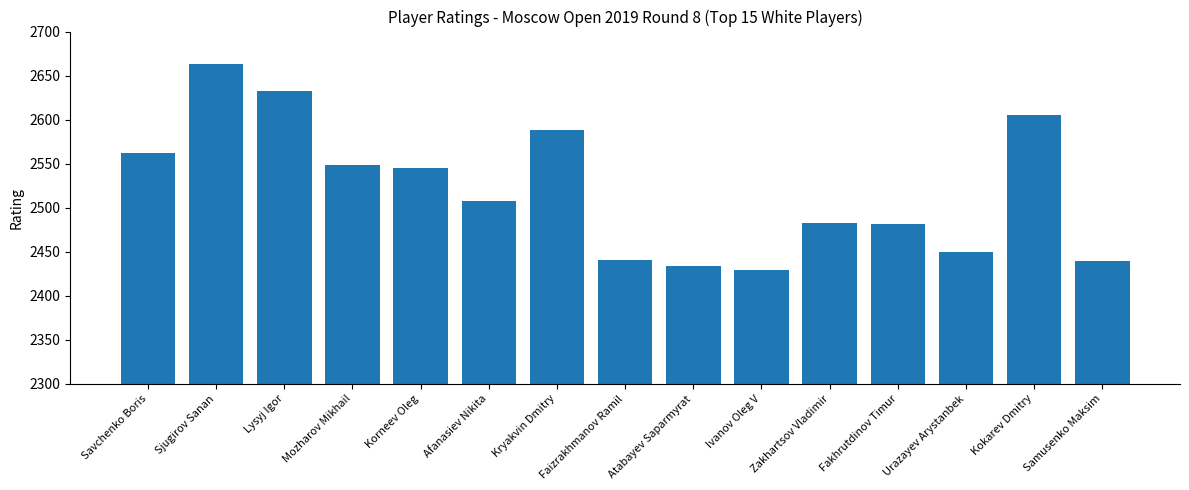

Which category has the lowest value across all series?

Ivanov Oleg V